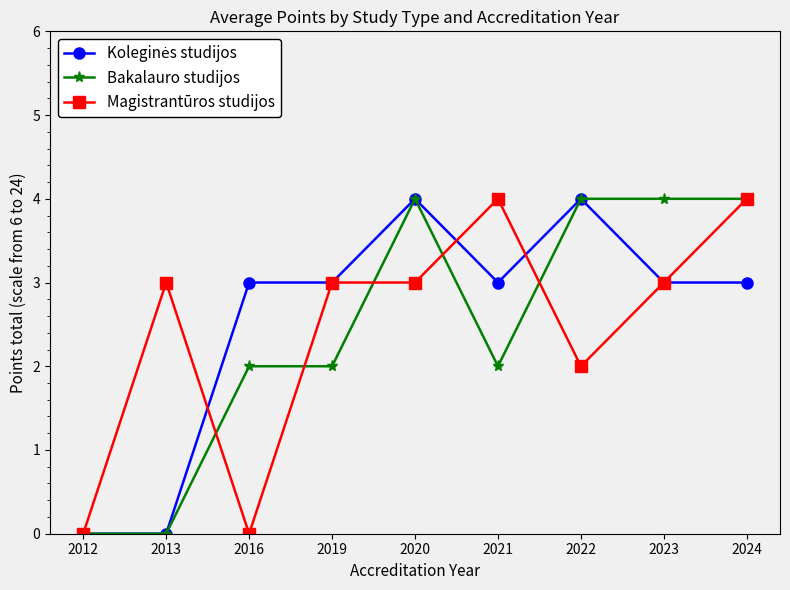

Read the Magistrantūros studijos value at 2022.

2